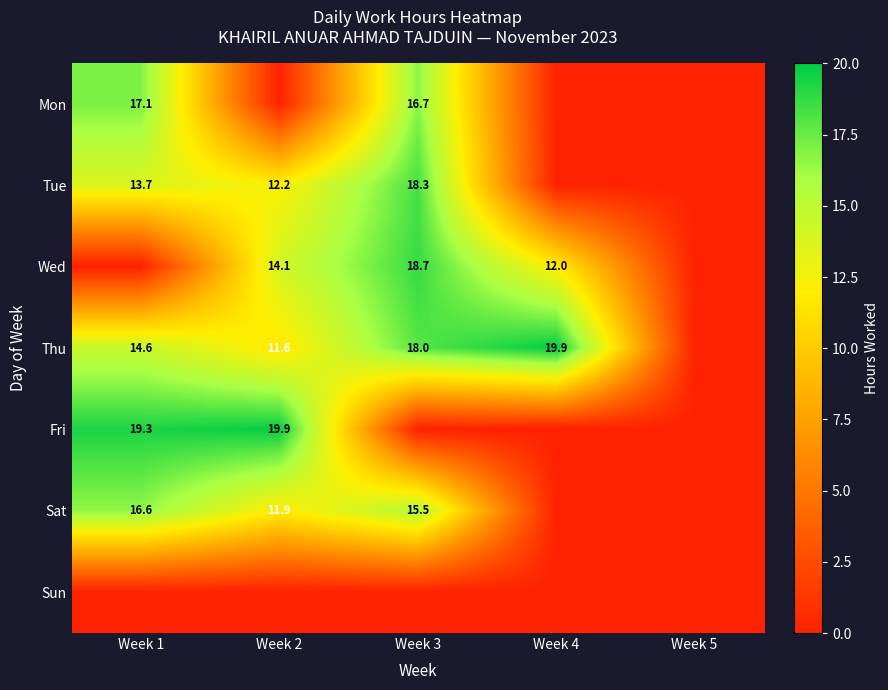

The Fri series shows 12.6 at Week 2. True or false?

False